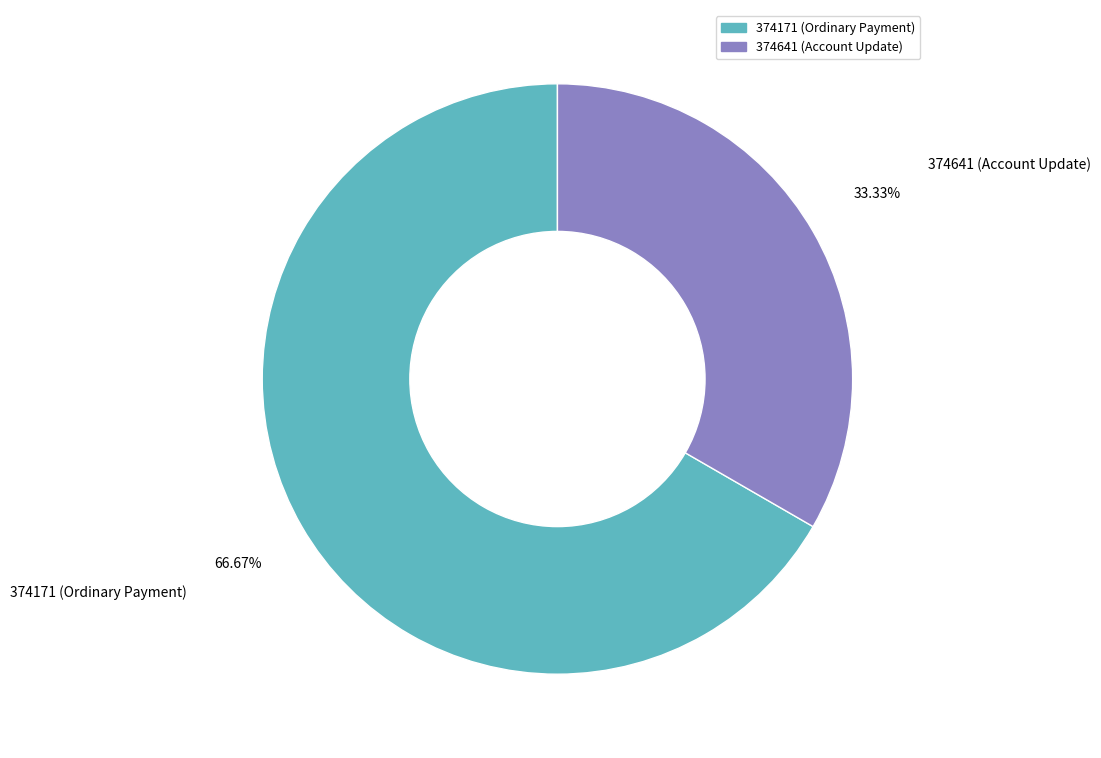

Do 374171 and 374641 together represent more than half of the pie?

Yes